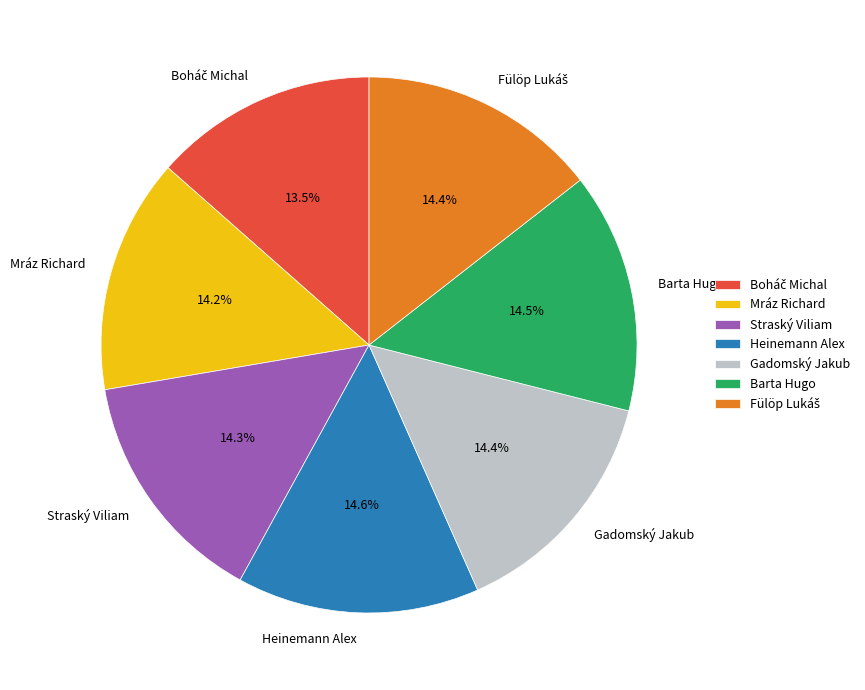

Is there a majority slice in this chart?

No